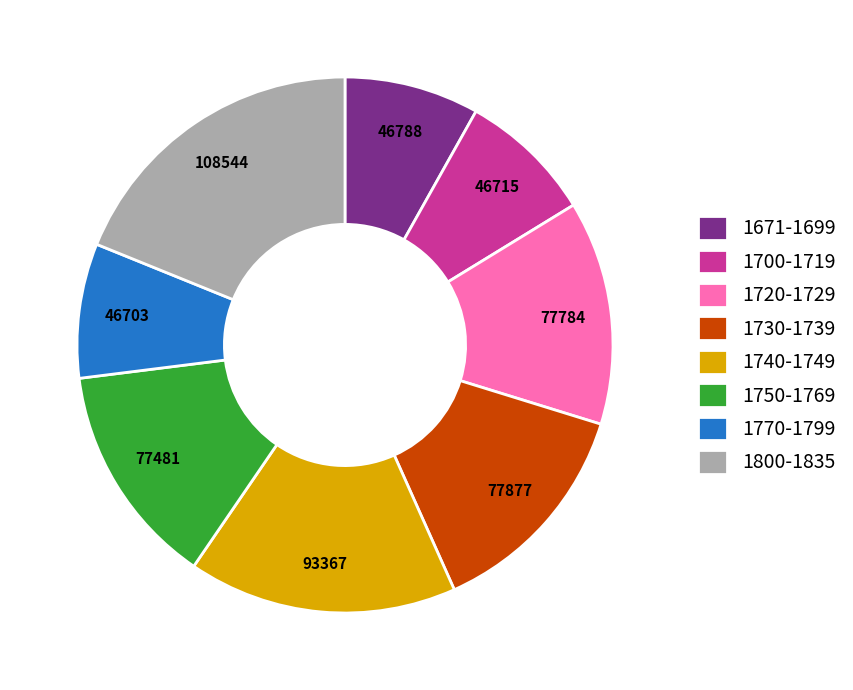

True or false: 1770-1799 accounts for 1% of the total.

False